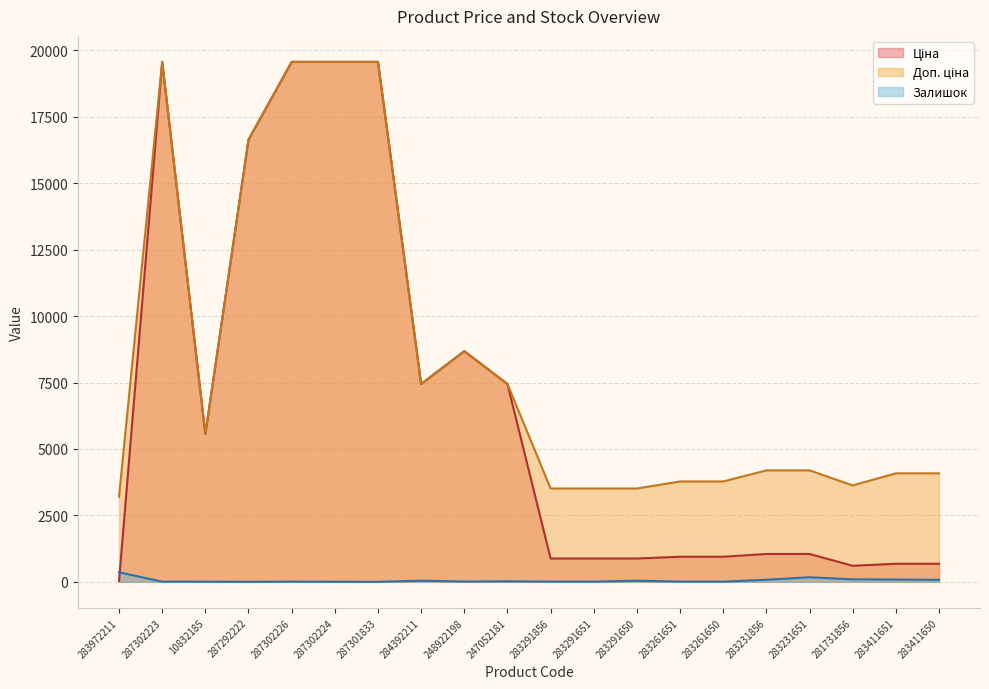

At which category does Ціна reach its first local peak?

287302223